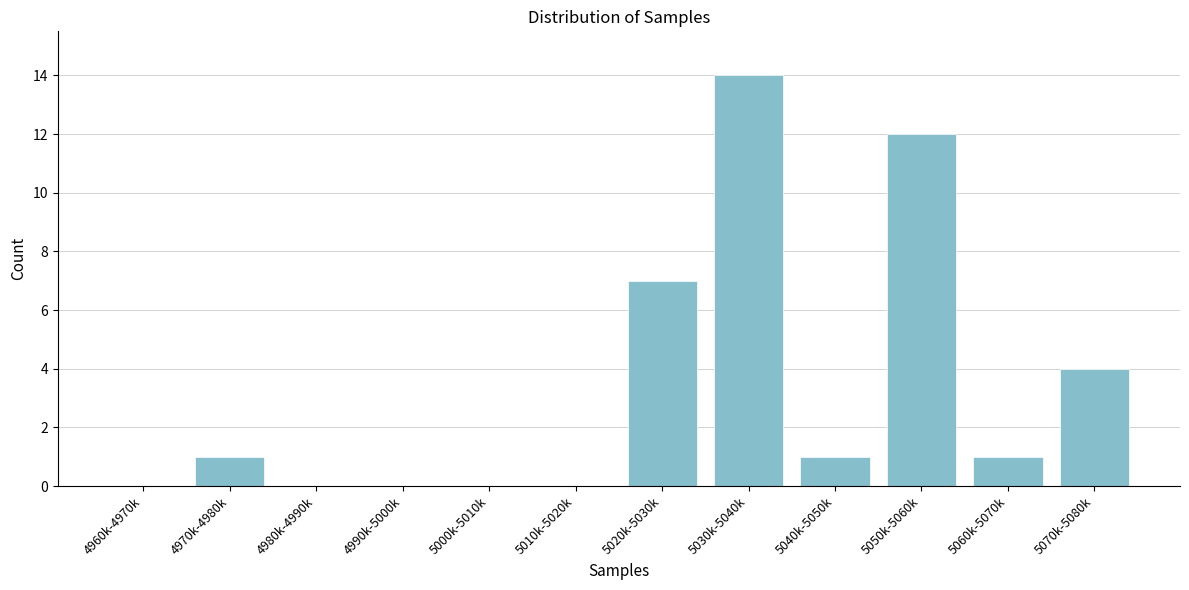

Reading right to left, transcribe all the data shown in this chart.

5070k-5080k=4	5060k-5070k=1	5050k-5060k=12	5040k-5050k=1	5030k-5040k=14	5020k-5030k=7	5010k-5020k=0	5000k-5010k=0	4990k-5000k=0	4980k-4990k=0	4970k-4980k=1	4960k-4970k=0